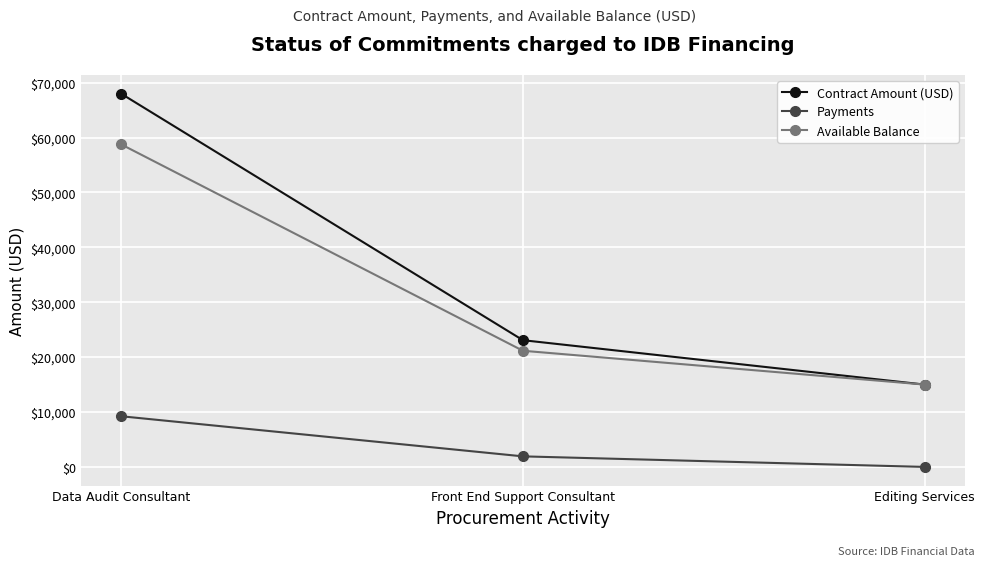

Rank the series at Data Audit Consultant from lowest to highest value.

Payments, Available Balance, Contract Amount (USD)